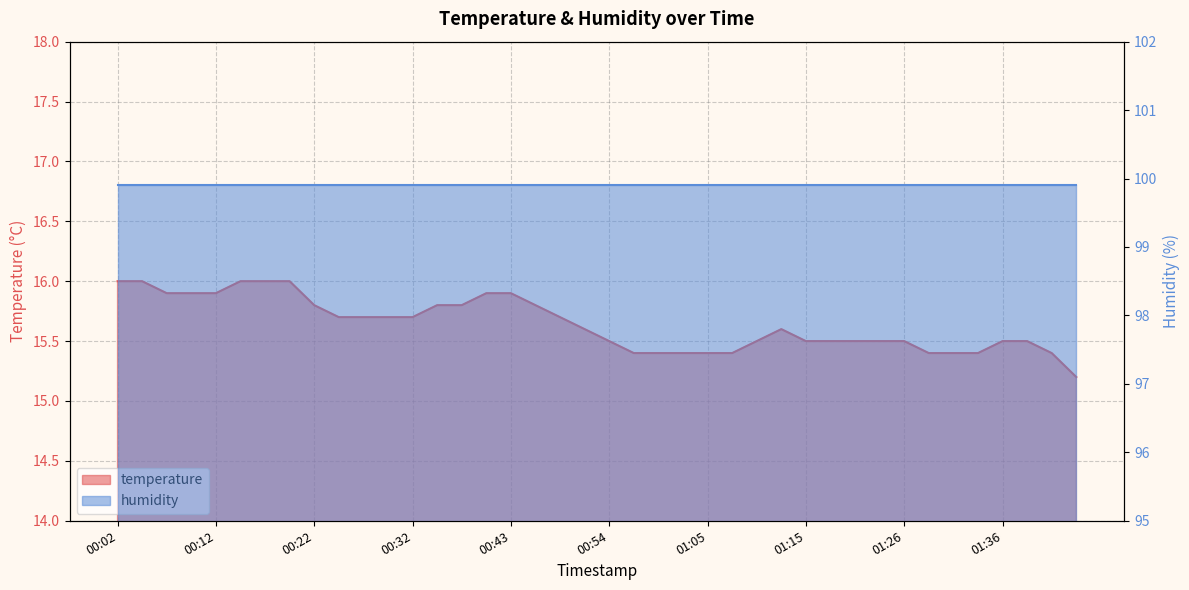

What position from the right is 00:59?

18